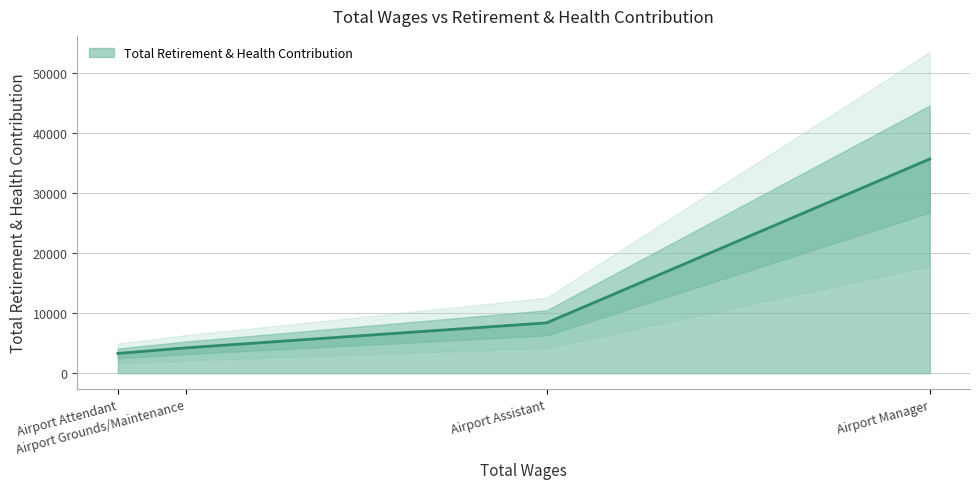

Which label corresponds to the largest value in the chart?

Airport Manager